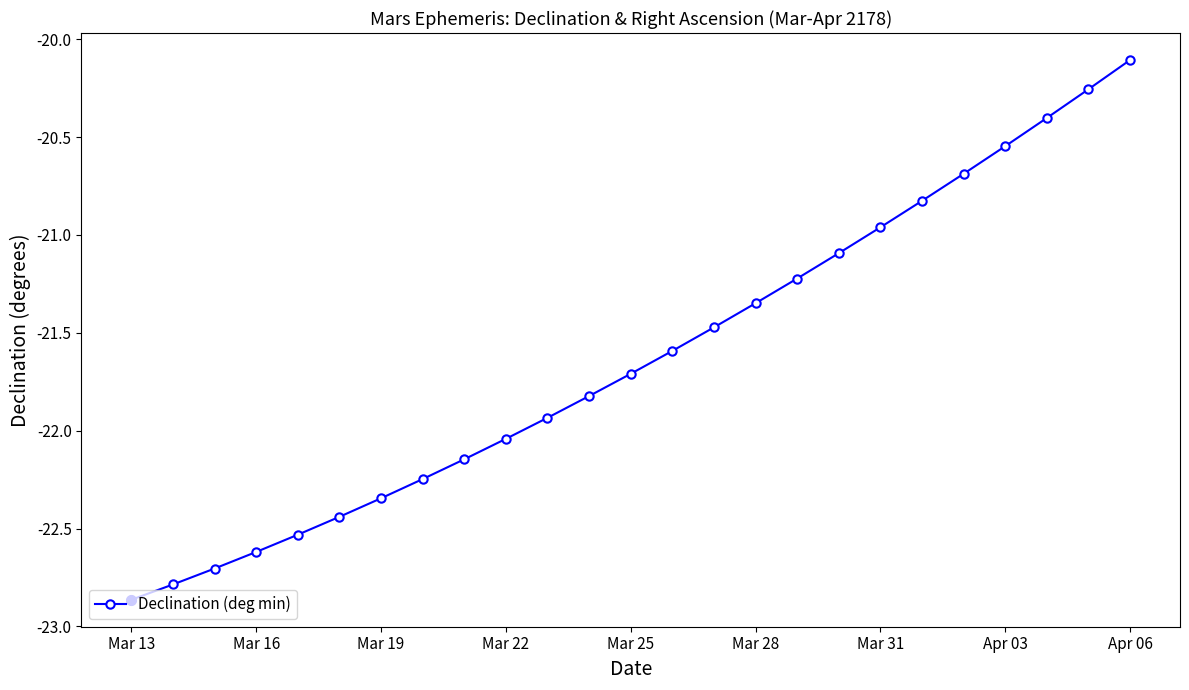

What is the difference between the maximum and minimum values?

2.8